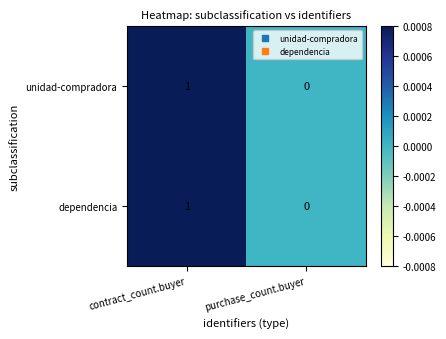

Reading left to right, transcribe all the data shown in this chart.

unidad-compradora: contract_count.buyer=1	purchase_count.buyer=0
dependencia: contract_count.buyer=1	purchase_count.buyer=0